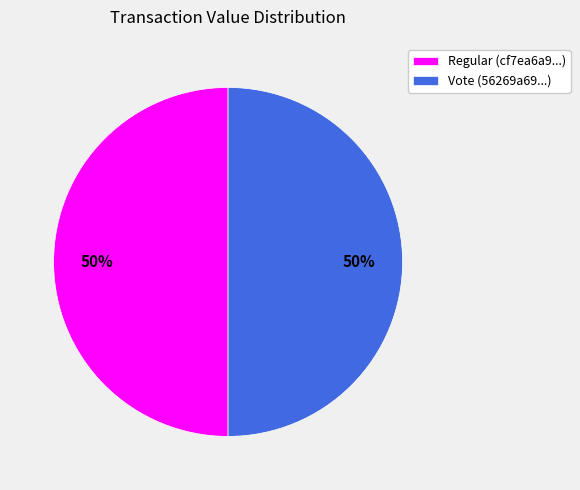

The Vote (56269a69...) slice represents 50% of the pie. True or false?

True